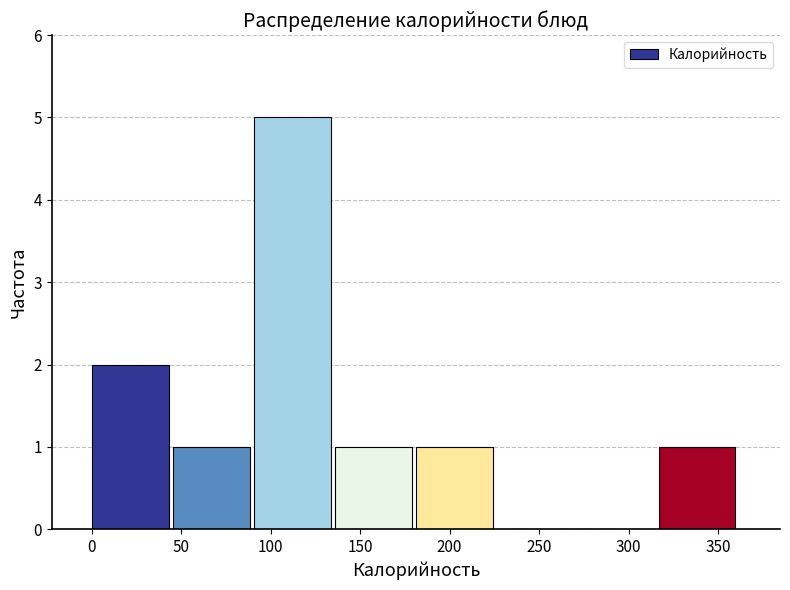

Which range on the x-axis has the tallest bar?

90 to 135